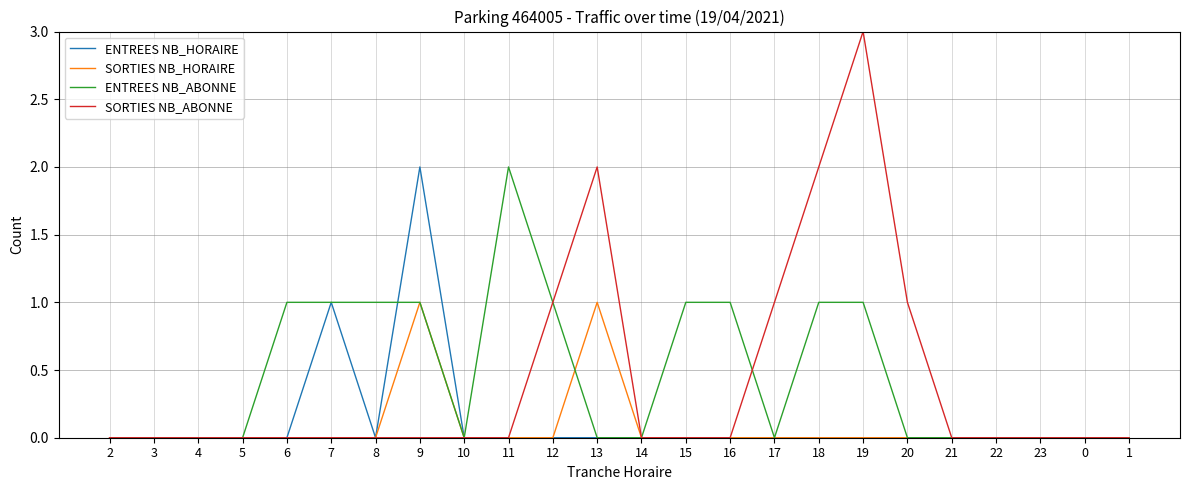

What position from the left is 17?

16